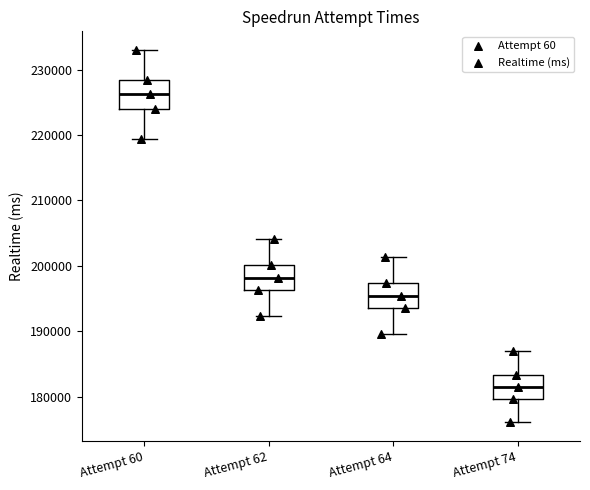

Reading left to right, transcribe this box plot: for each box, give where its median line is, the range the box spans, and where its two whiskers end, as read against the y-axis. The values are not printed on the chart, so give them approximately, as read against the axis.

Attempt 60: median 226000, box 224000 to 228000, whiskers 219000 to 233000
Attempt 62: median 198000, box 196000 to 200000, whiskers 192000 to 204000
Attempt 64: median 195000, box 194000 to 197000, whiskers 190000 to 201000
Attempt 74: median 182000, box 180000 to 183000, whiskers 176000 to 187000